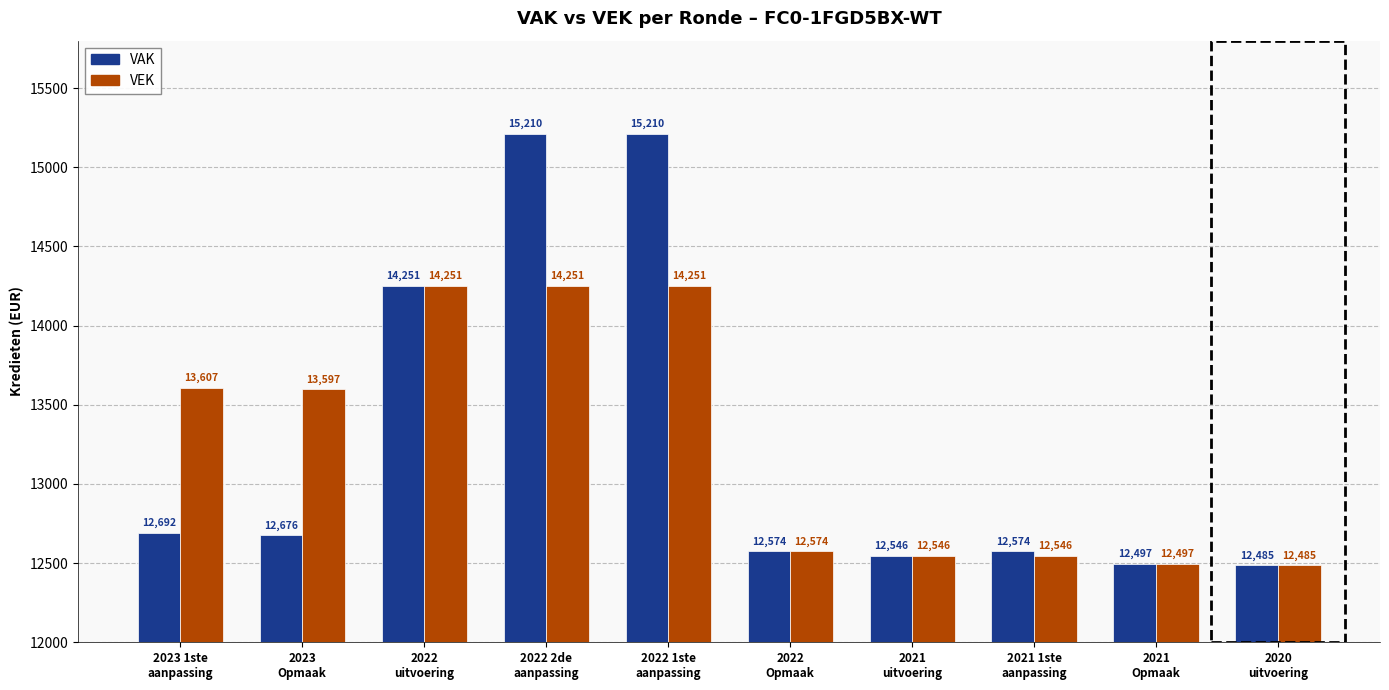

Which series has the largest total across all categories?

VAK